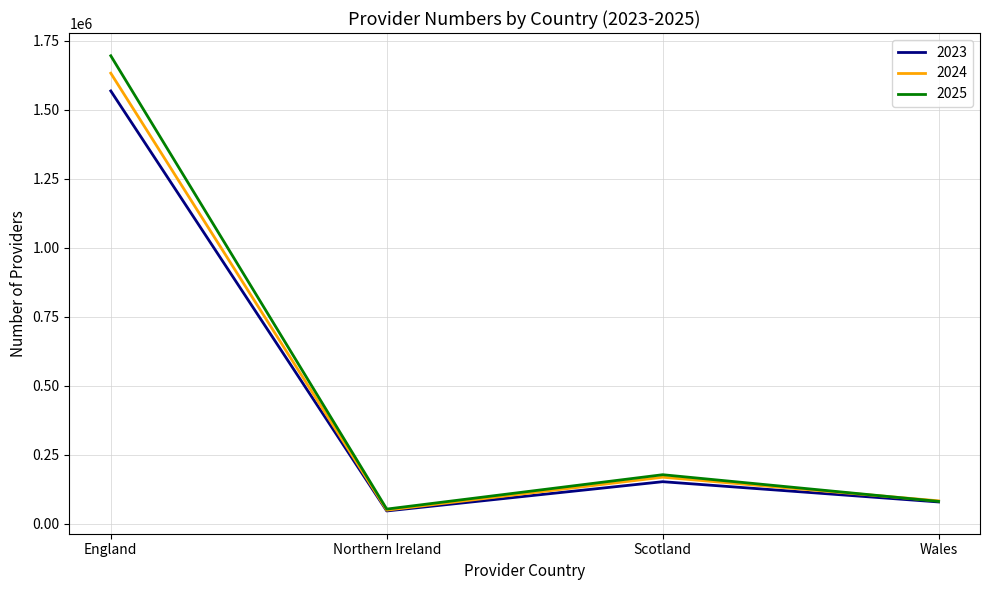

What is the total value across all series at Scotland?

500350